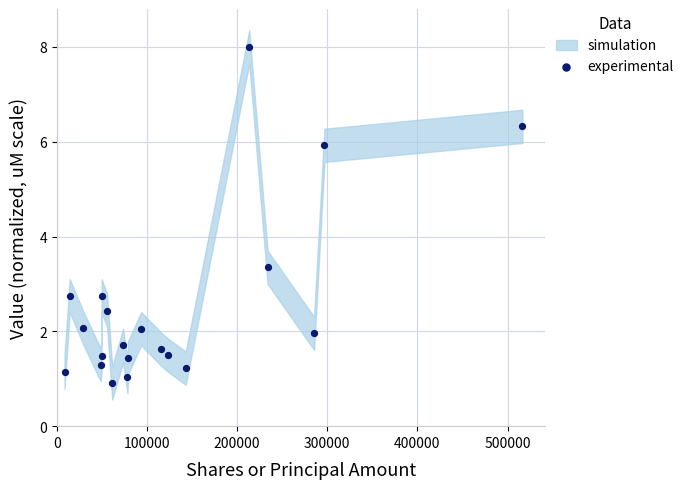

What Y value in the scatter plot is closest to 4?

3.4